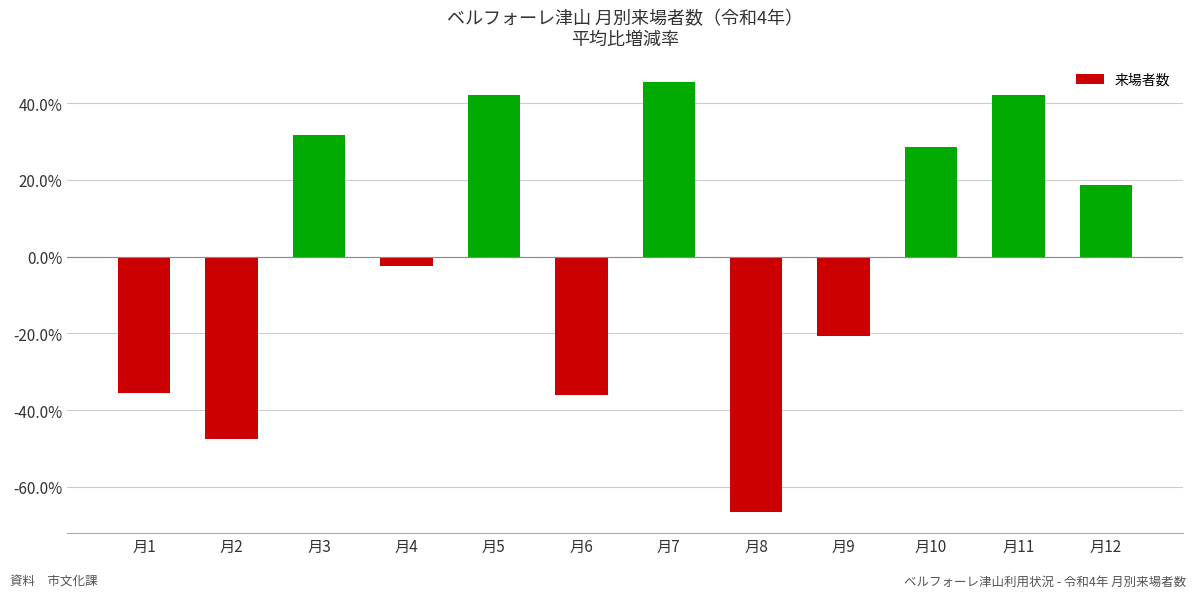

At which label is the value closest to -10?

月4